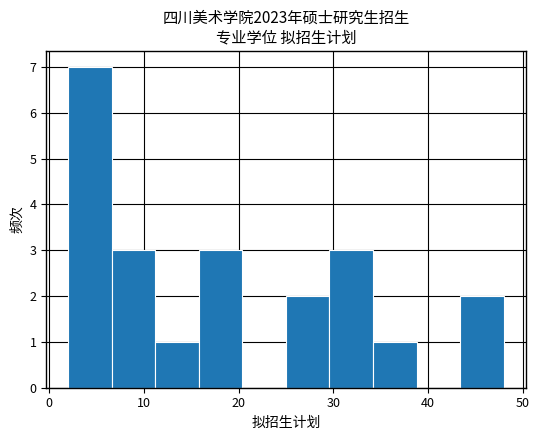

Which range on the x-axis has the tallest bar?

2.0 to 6.6